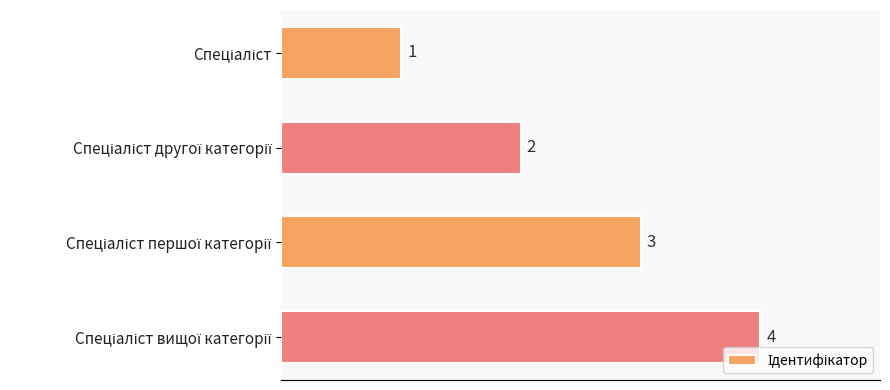

How many values are between 2 and 4?

3